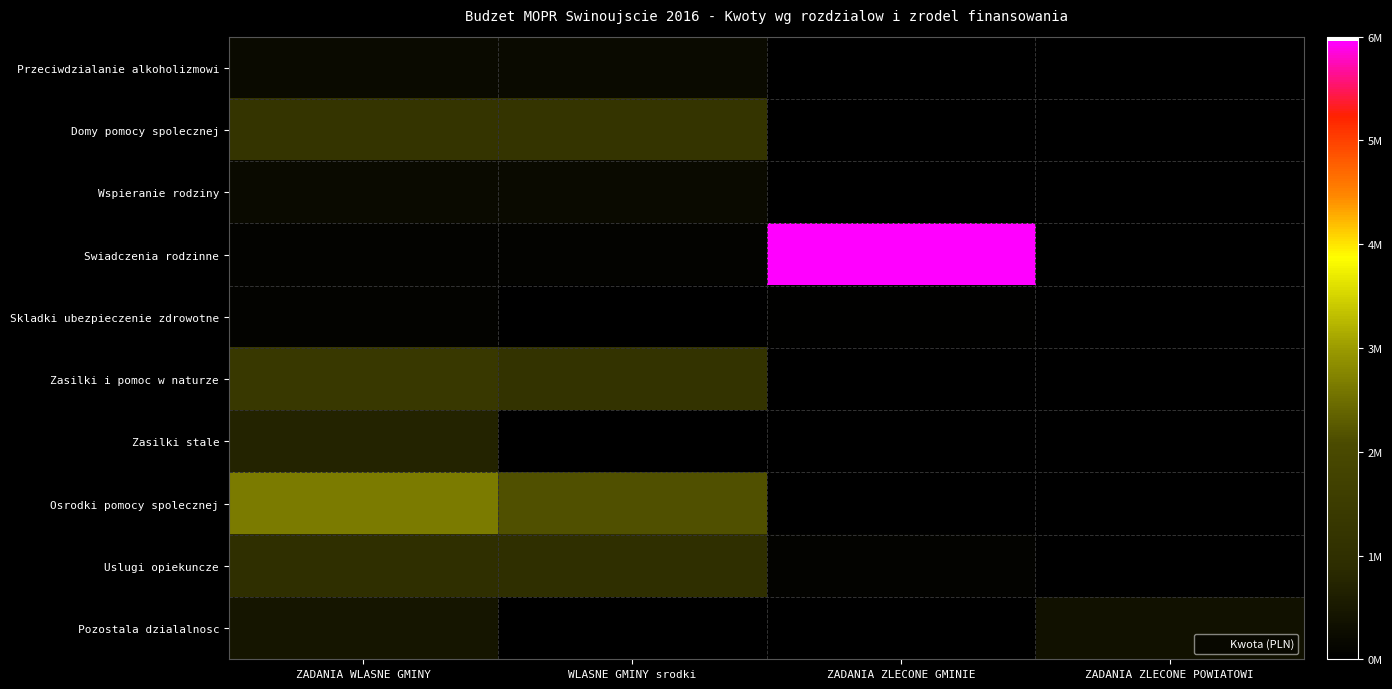

How many distinct data groups are displayed?

10